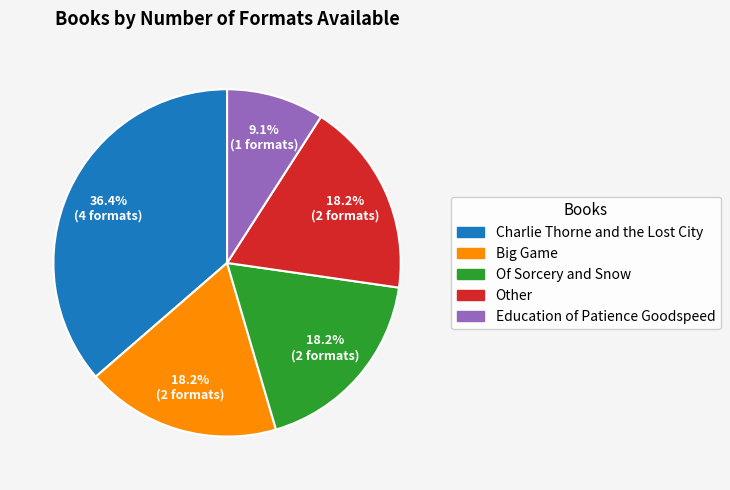

How many slices are in this pie chart?

5